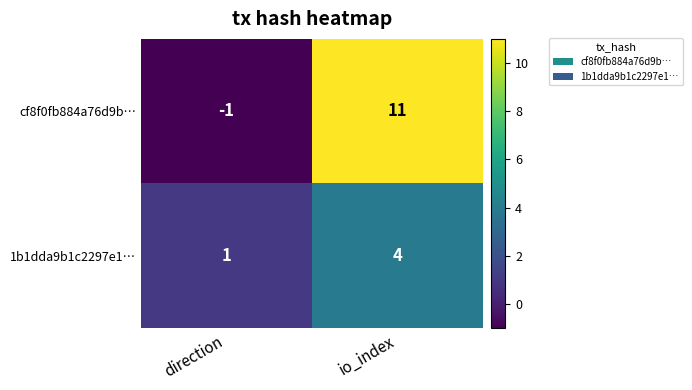

Reading right to left, transcribe all the data shown in this chart.

cf8f0fb884a76d9b…: 11	-1
1b1dda9b1c2297e1…: 4	1